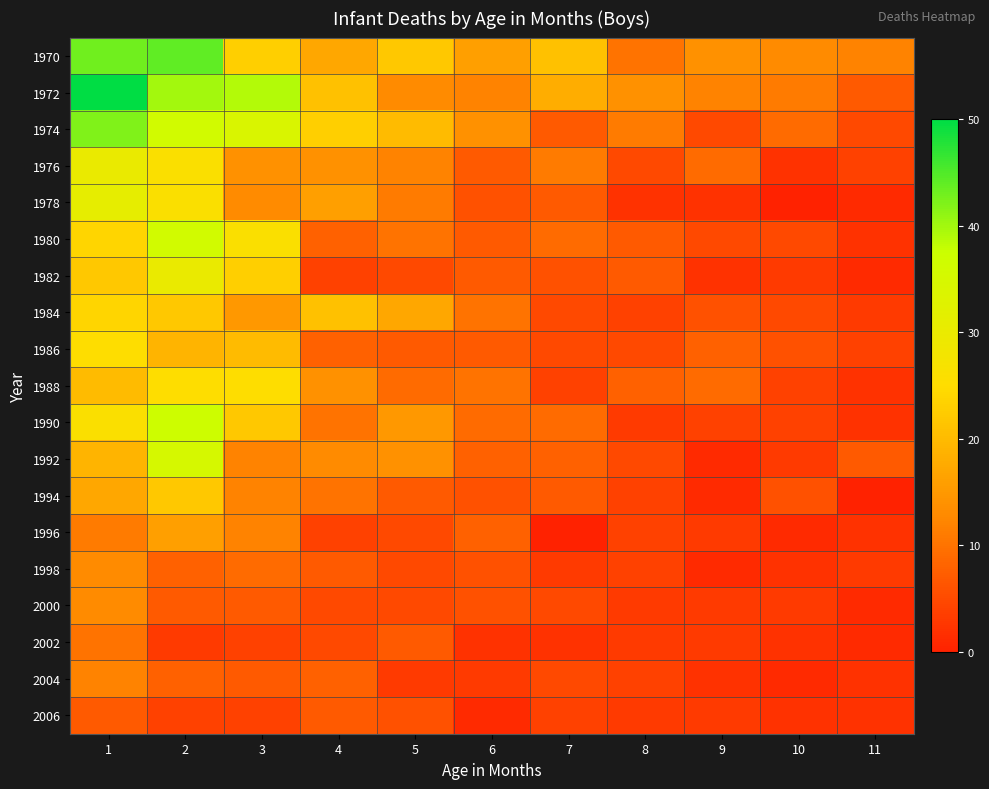

Reading left to right, list all the values displayed in this chart.

1970: 1=43	2=44	3=23	4=17	5=22	6=16	7=21	8=10	9=14	10=13	11=12
1972: 1=50	2=40	3=39	4=21	5=13	6=12	7=18	8=14	9=12	10=11	11=7
1974: 1=42	2=36	3=34	4=23	5=20	6=14	7=7	8=11	9=5	10=9	11=5
1976: 1=30	2=26	3=14	4=14	5=12	6=7	7=11	8=5	9=9	10=2	11=4
1978: 1=31	2=26	3=13	4=16	5=11	6=6	7=7	8=2	9=2	10=0	11=1
1980: 1=24	2=36	3=26	4=8	5=10	6=7	7=9	8=7	9=5	10=5	11=2
1982: 1=22	2=30	3=23	4=4	5=5	6=7	7=6	8=7	9=2	10=3	11=1
1984: 1=24	2=22	3=15	4=21	5=17	6=10	7=5	8=4	9=6	10=5	11=3
1986: 1=25	2=19	3=20	4=8	5=7	6=7	7=5	8=5	9=8	10=6	11=4
1988: 1=20	2=25	3=25	4=14	5=9	6=10	7=4	8=8	9=9	10=4	11=2
1990: 1=26	2=37	3=22	4=10	5=15	6=9	7=9	8=3	9=4	10=4	11=2
1992: 1=19	2=35	3=12	4=13	5=14	6=8	7=8	8=5	9=1	10=3	11=7
1994: 1=17	2=22	3=12	4=10	5=7	6=6	7=7	8=4	9=1	10=6	11=0
1996: 1=11	2=16	3=12	4=4	5=5	6=8	7=0	8=4	9=3	10=1	11=2
1998: 1=13	2=8	3=9	4=7	5=5	6=6	7=3	8=4	9=1	10=2	11=3
2000: 1=13	2=7	3=7	4=5	5=5	6=6	7=5	8=3	9=3	10=3	11=1
2002: 1=10	2=3	3=4	4=5	5=7	6=2	7=2	8=3	9=3	10=2	11=1
2004: 1=12	2=8	3=7	4=8	5=3	6=3	7=5	8=4	9=2	10=1	11=2
2006: 1=7	2=4	3=4	4=7	5=6	6=1	7=4	8=3	9=3	10=2	11=2